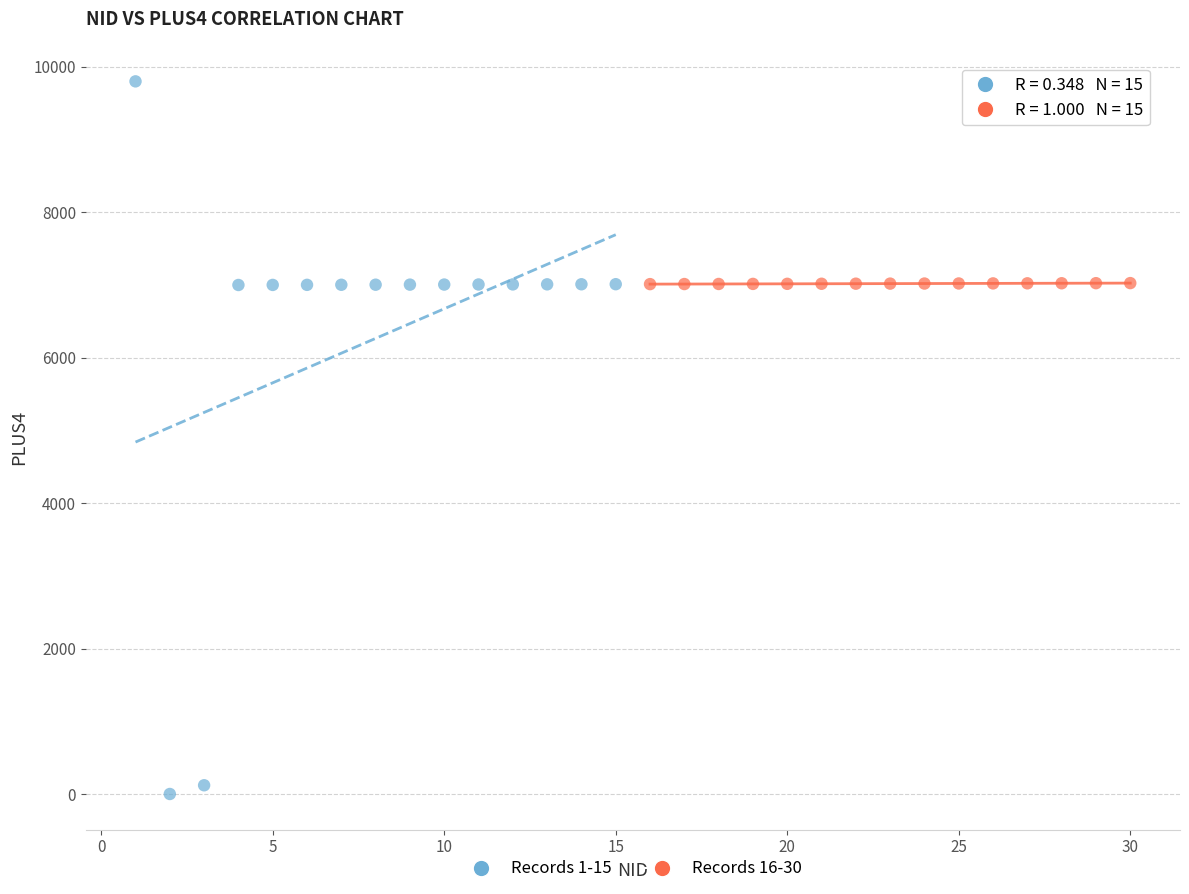

What are all the series names shown in the legend?

Records 1-15, Records 16-30